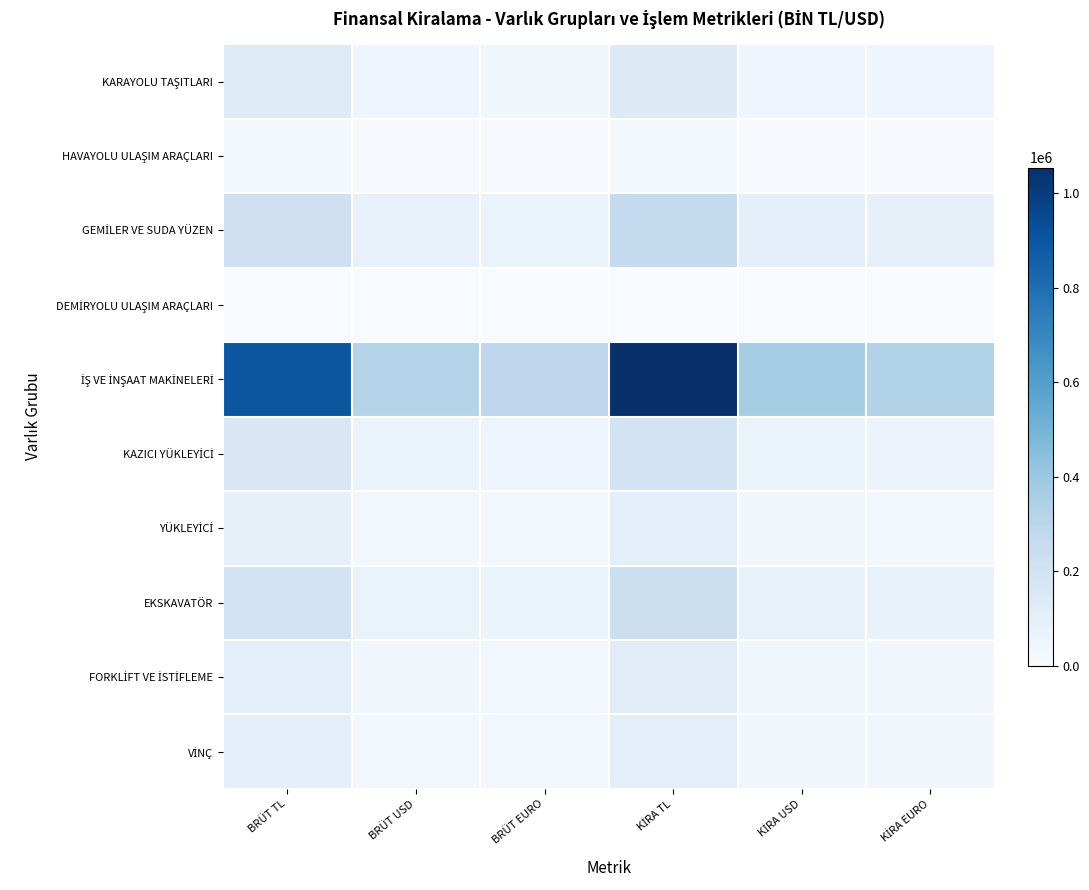

Which series has the widest spread of values?

İŞ VE İNŞAAT MAKİNELERİ